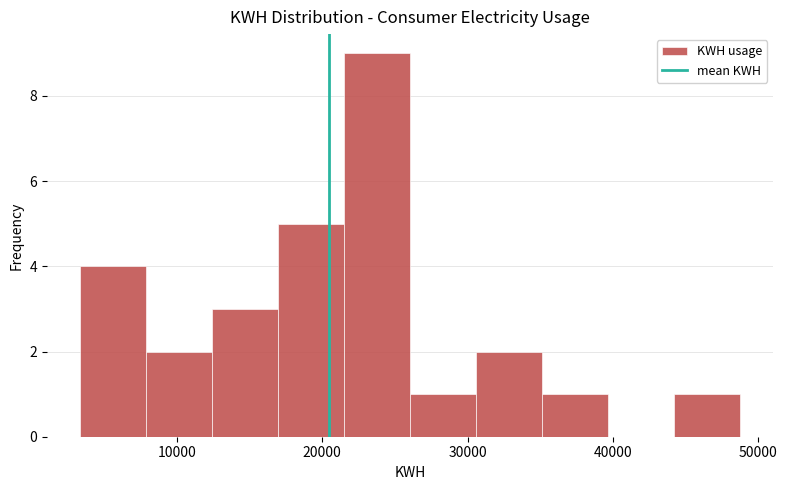

Reading left to right, list every bar in this chart as the range it spans on the x-axis followed by its height. Neither the bar edges nor the heights are printed on the chart, so give them approximately, as read against the axes.

3000 to 8000: 4
8000 to 12000: 2
12000 to 17000: 3
17000 to 22000: 5
22000 to 26000: 9
26000 to 31000: 1
31000 to 35000: 2
35000 to 40000: 1
40000 to 44000: 0
44000 to 49000: 1